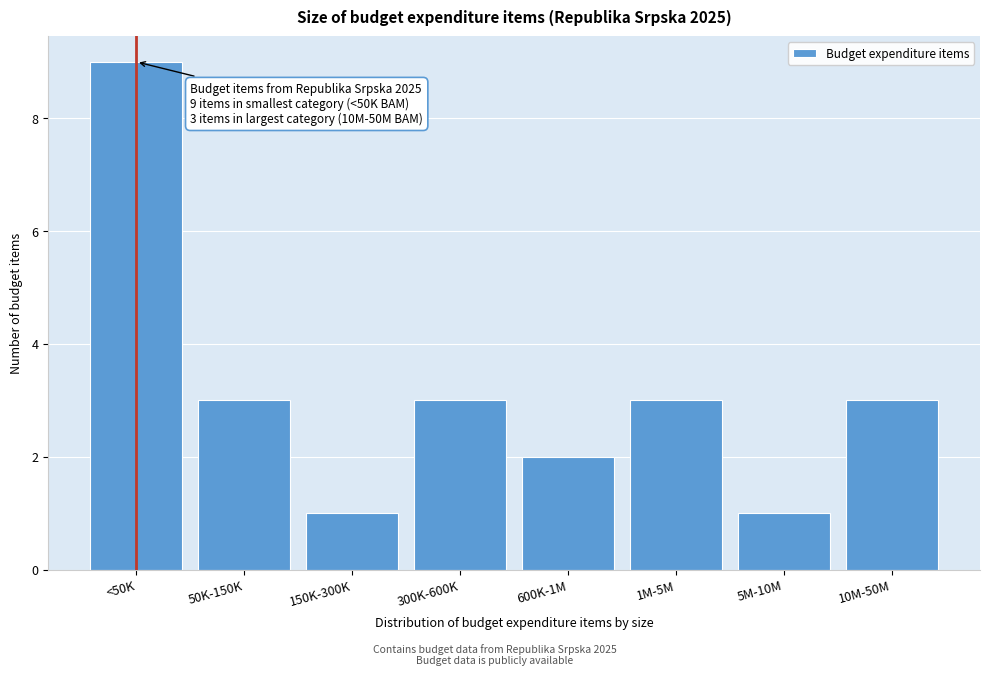

Reading left to right, what are all the values shown in this chart?

<50K=9	50K-150K=3	150K-300K=1	300K-600K=3	600K-1M=2	1M-5M=3	5M-10M=1	10M-50M=3